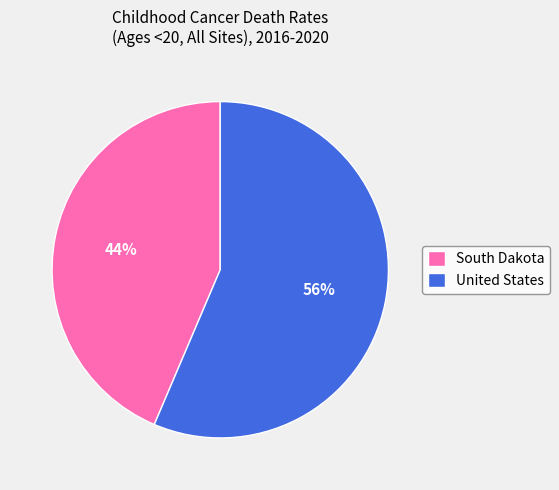

Rank the categories by value from highest to lowest.

United States, South Dakota